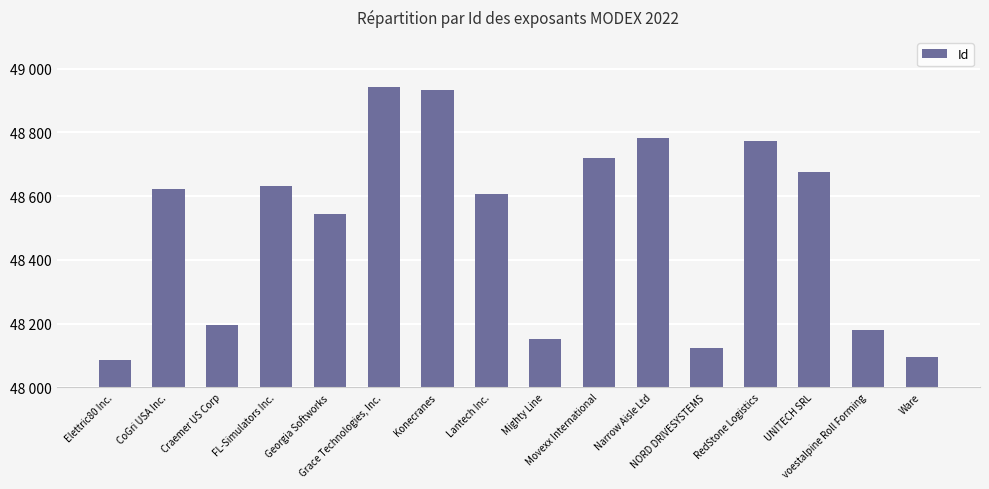

Are the bars horizontal?

No